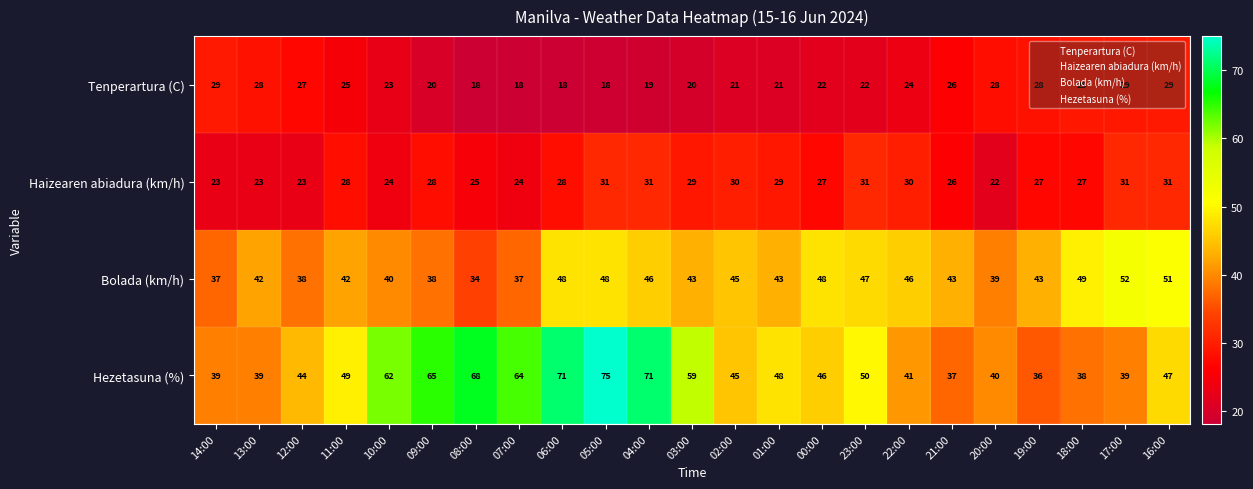

What is the spread (max minus min) of values at 08:00?

50